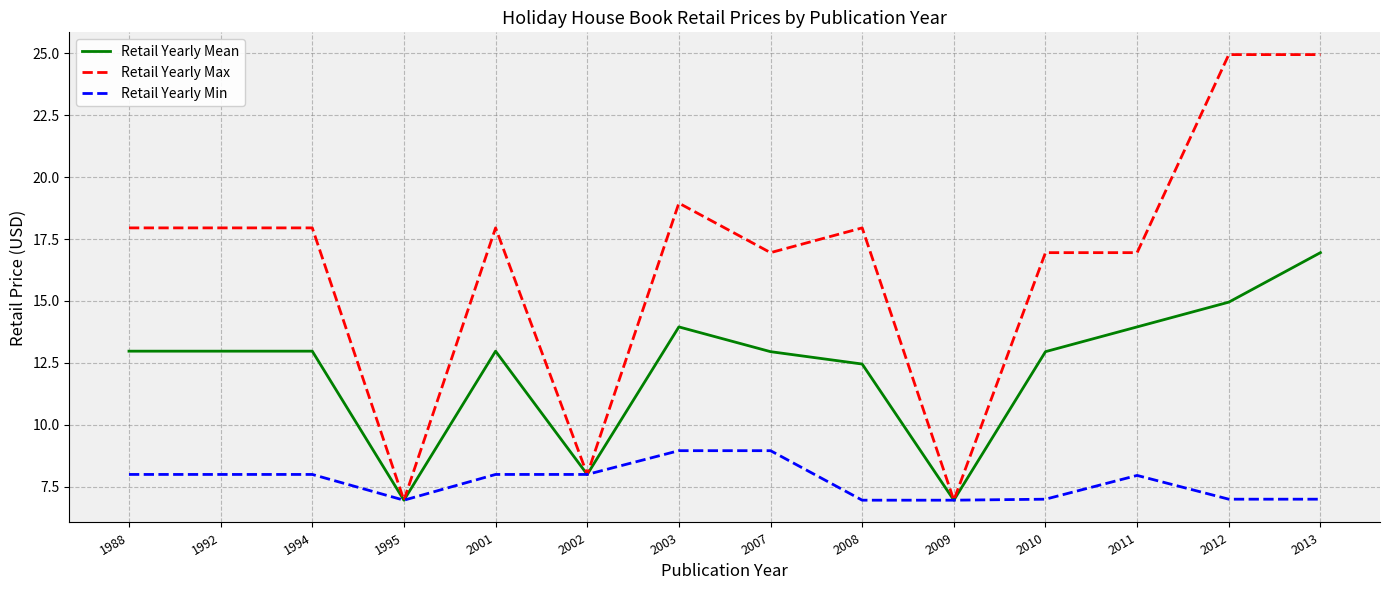

How many lines are shown in the chart?

3